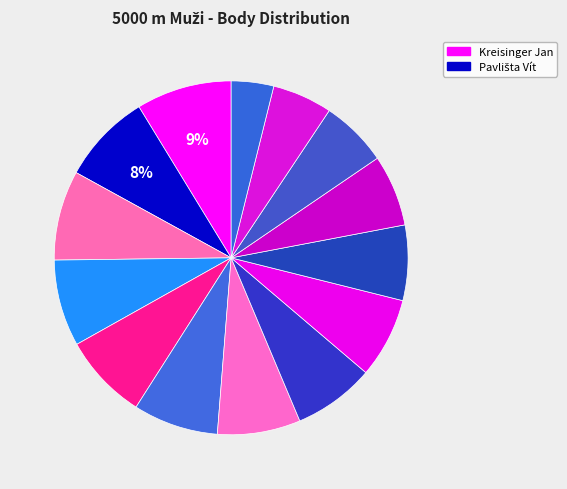

What is the largest slice in the pie chart?

Kreisinger Jan